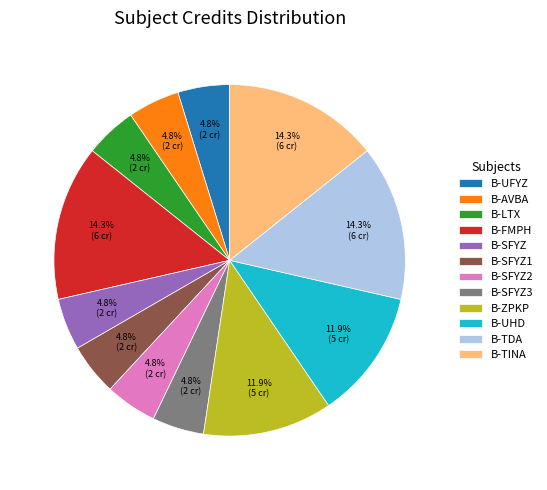

How many segments does this pie chart have?

12